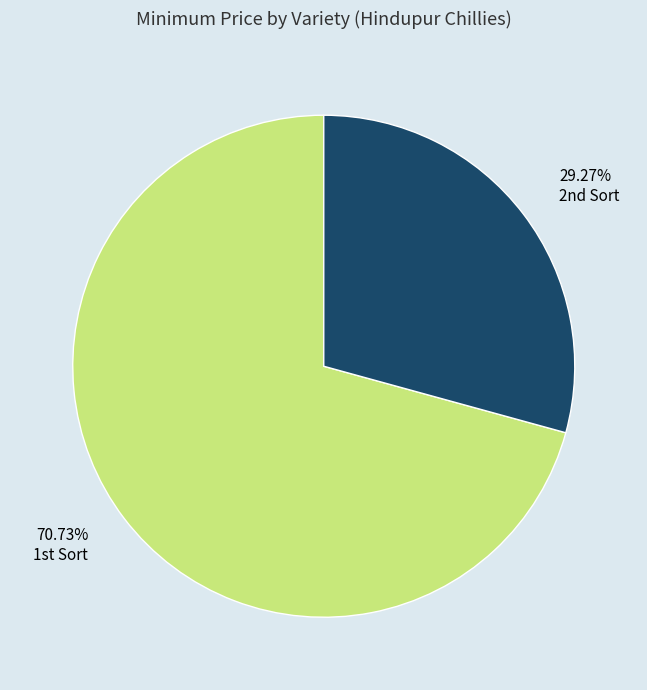

Which category has the smallest portion of the pie?

2nd Sort